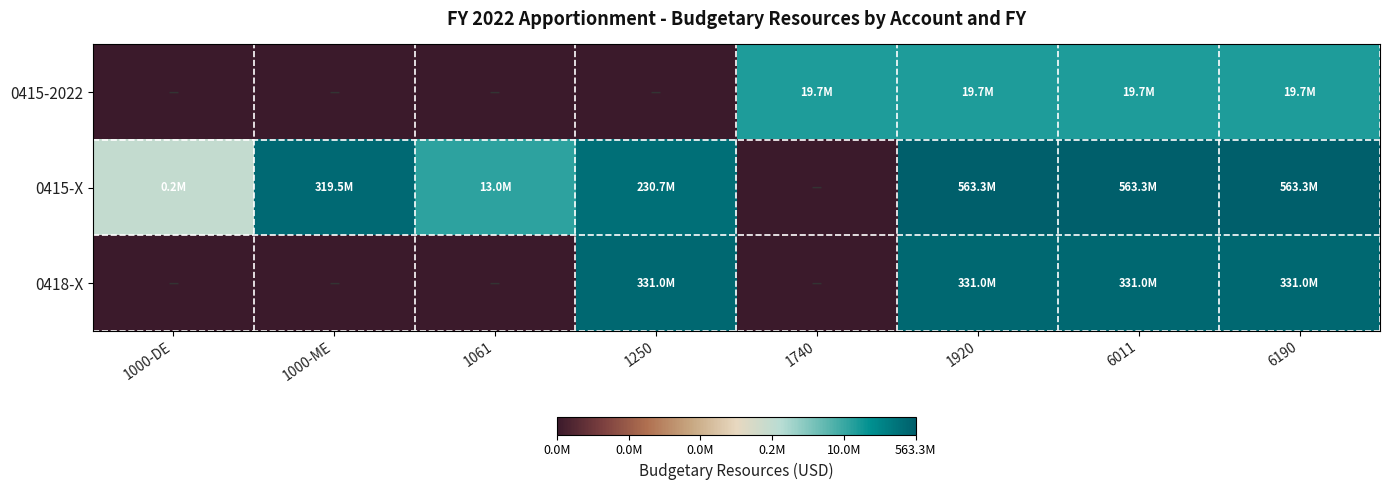

Rank the series by their average value, from lowest to highest.

0415-2022, 0418-X, 0415-X